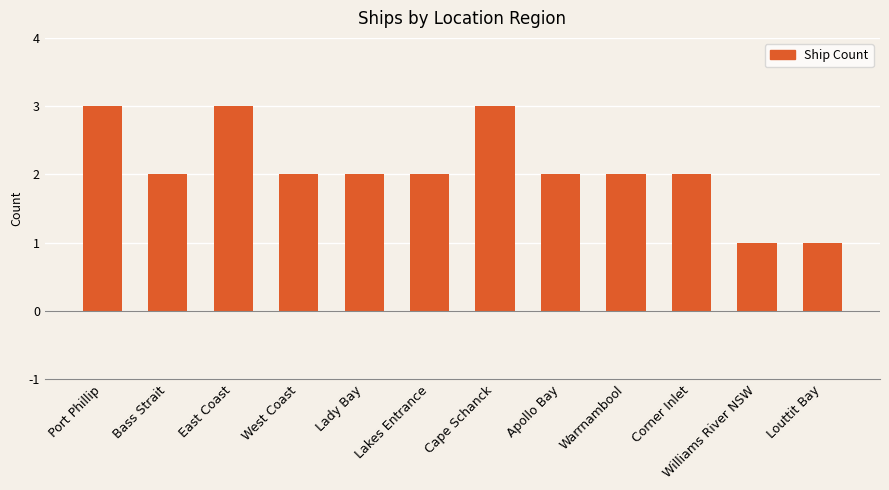

What position from the right is Williams River NSW?

2